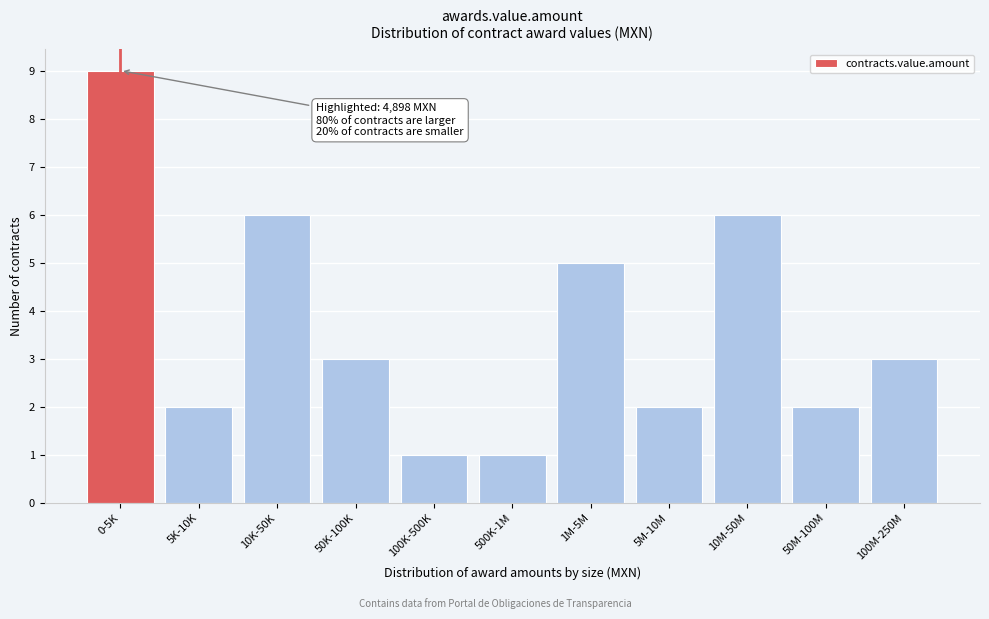

Reading left to right, transcribe all the data shown in this chart.

9	2	6	3	1	1	5	2	6	2	3